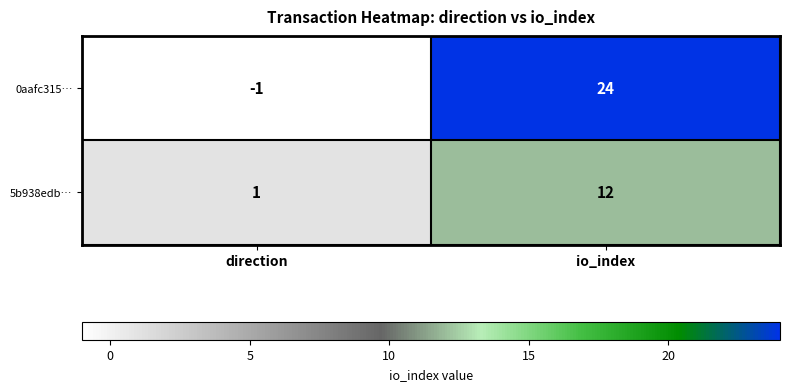

Read the 0aafc315… value at io_index, to the nearest 5.

25